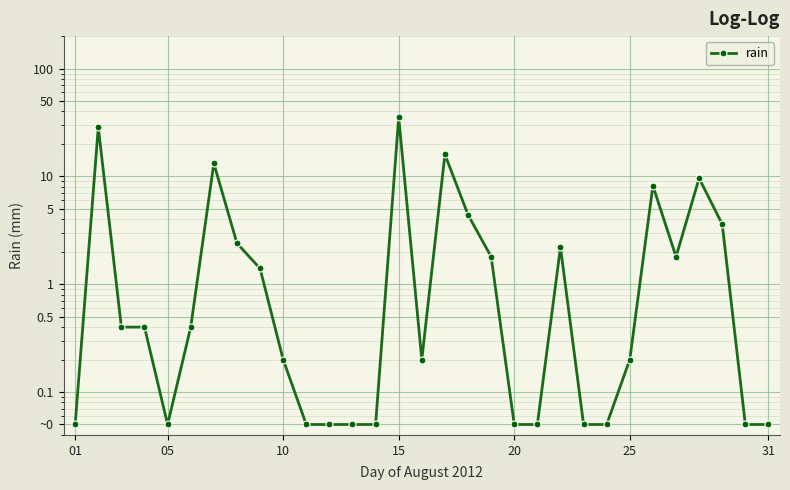

How many lines are shown in the chart?

1